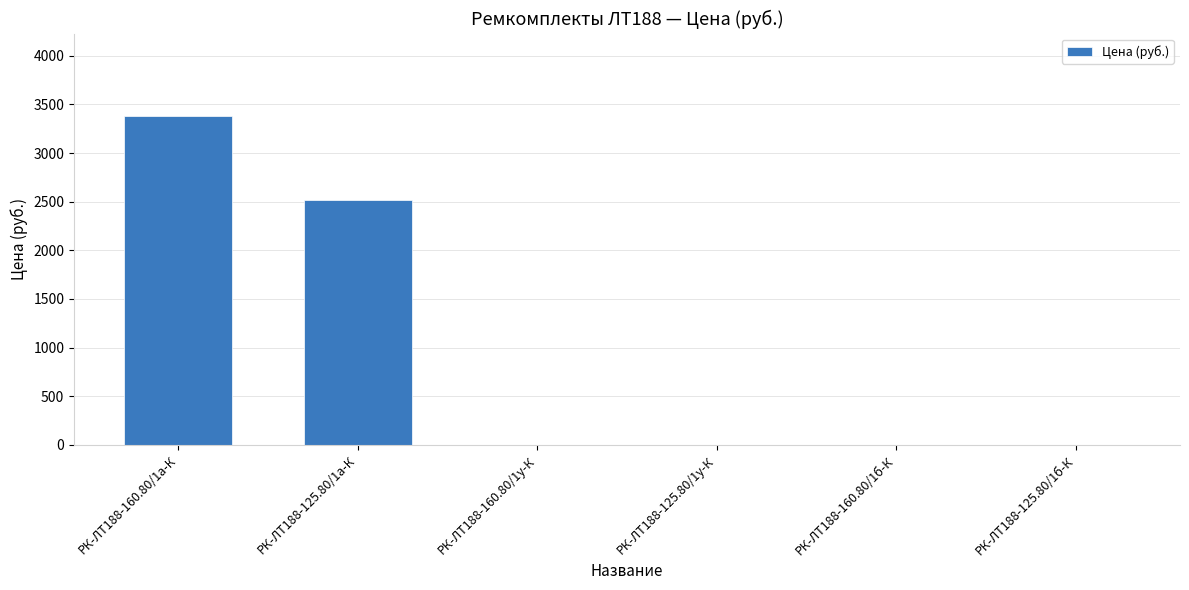

What is the sum of the values at РК-ЛТ188-160.80/1а-К and РК-ЛТ188-125.80/1а-К?

5898.4